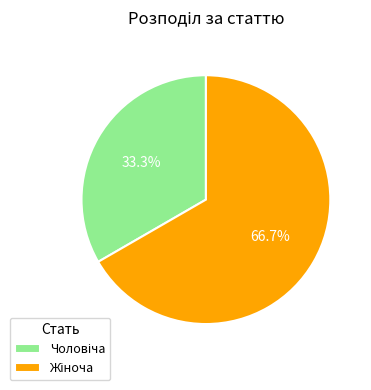

Is there a majority slice in this chart?

Yes